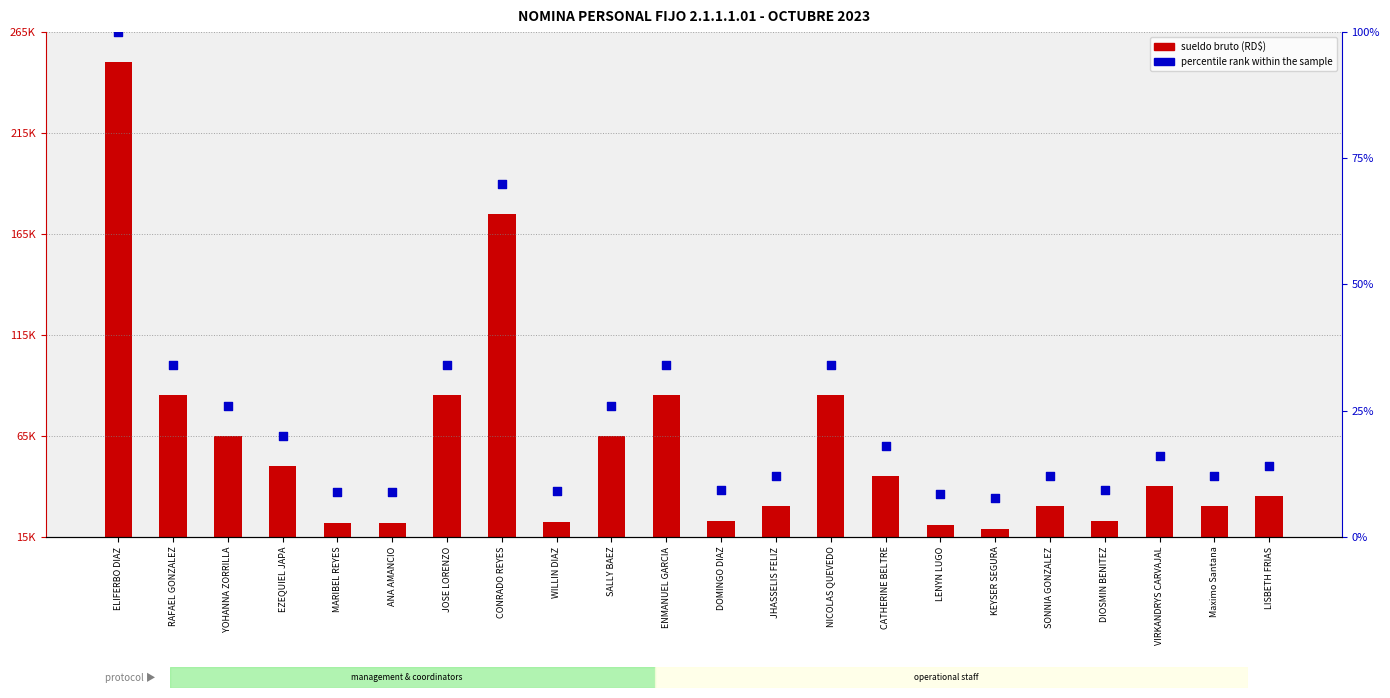

Which has a higher value, KEYSER SEGURA or MARIBEL REYES?

MARIBEL REYES